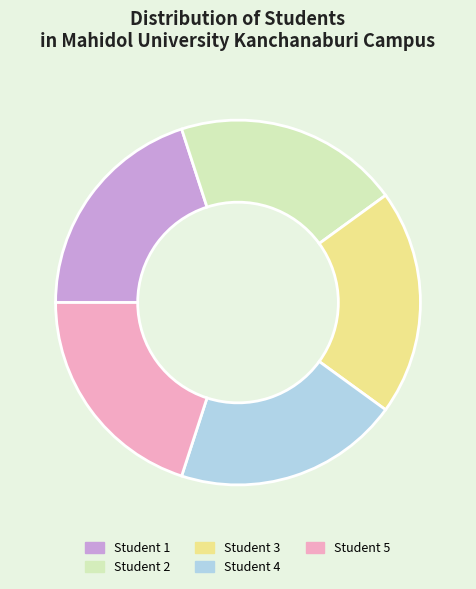

What is the ratio of the value at Student 1 to the value at Student 5?

1.0